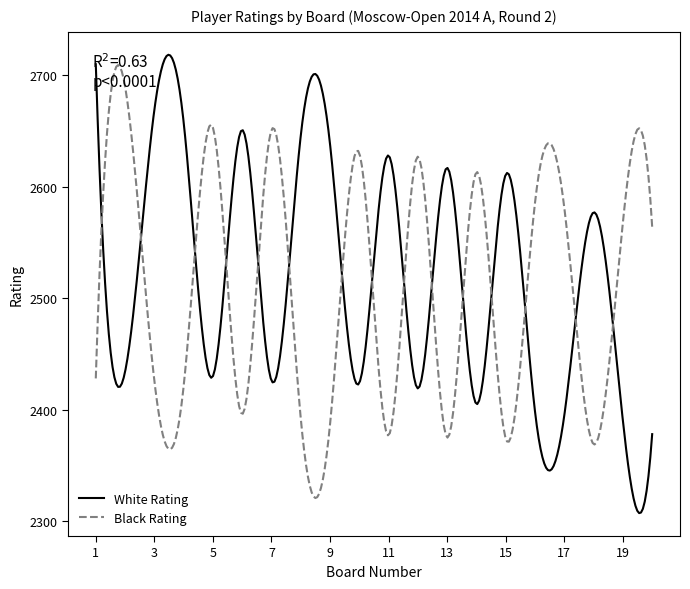

What is the highest value of the Black Rating series?

2709.2